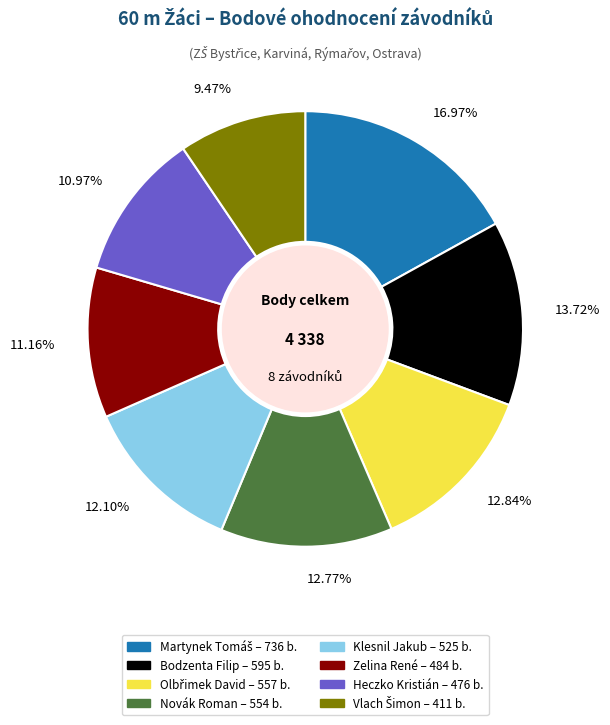

Between Klesnil Jakub and Heczko Kristián, which is larger?

Klesnil Jakub